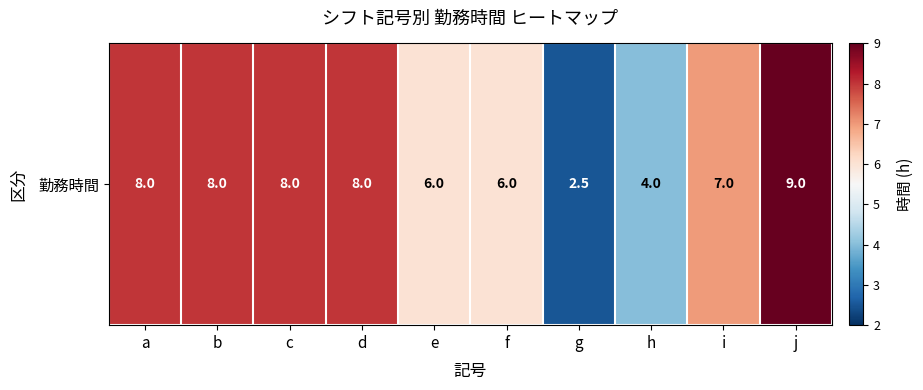

Rank the categories by value from lowest to highest.

g, h, e, f, i, a, b, c, d, j